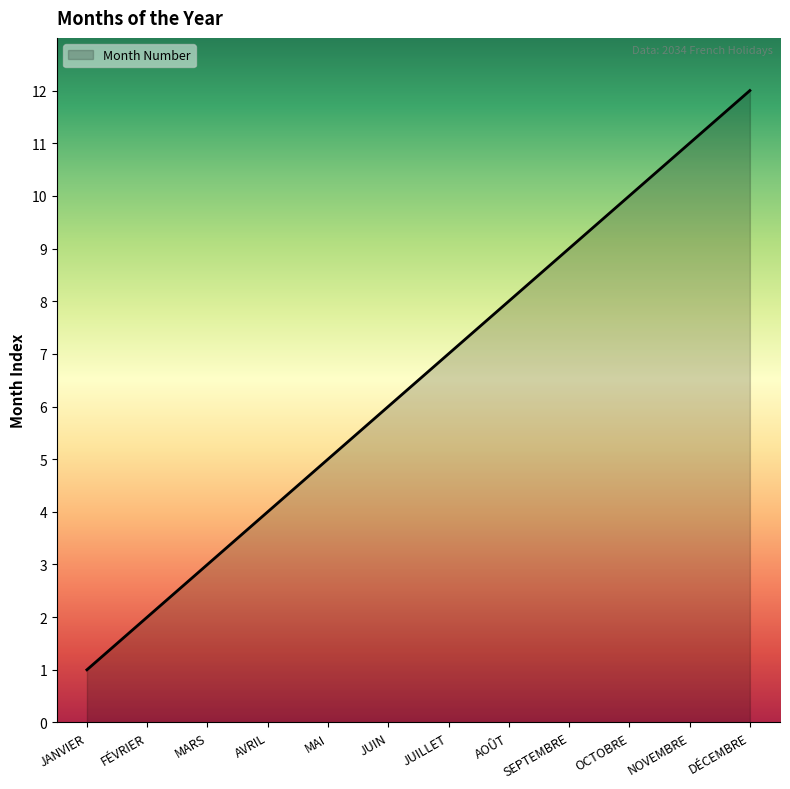

How many categories are shown in the chart?

12